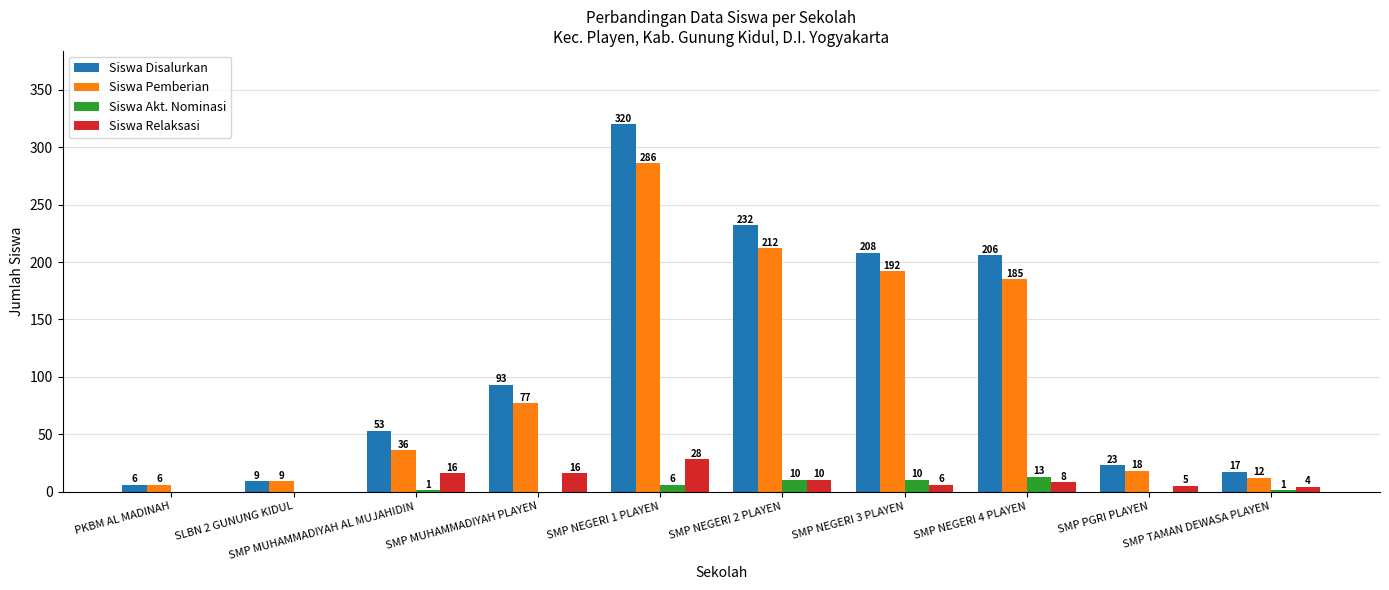

What is the difference between the Siswa Pemberian values at SMP MUHAMMADIYAH PLAYEN and SLBN 2 GUNUNG KIDUL?

68